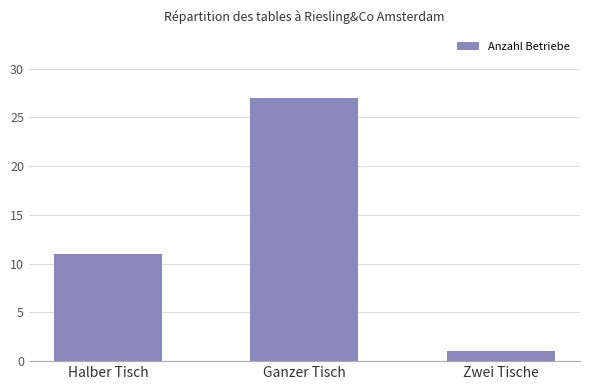

Count the values in the range 1 to 27.

3